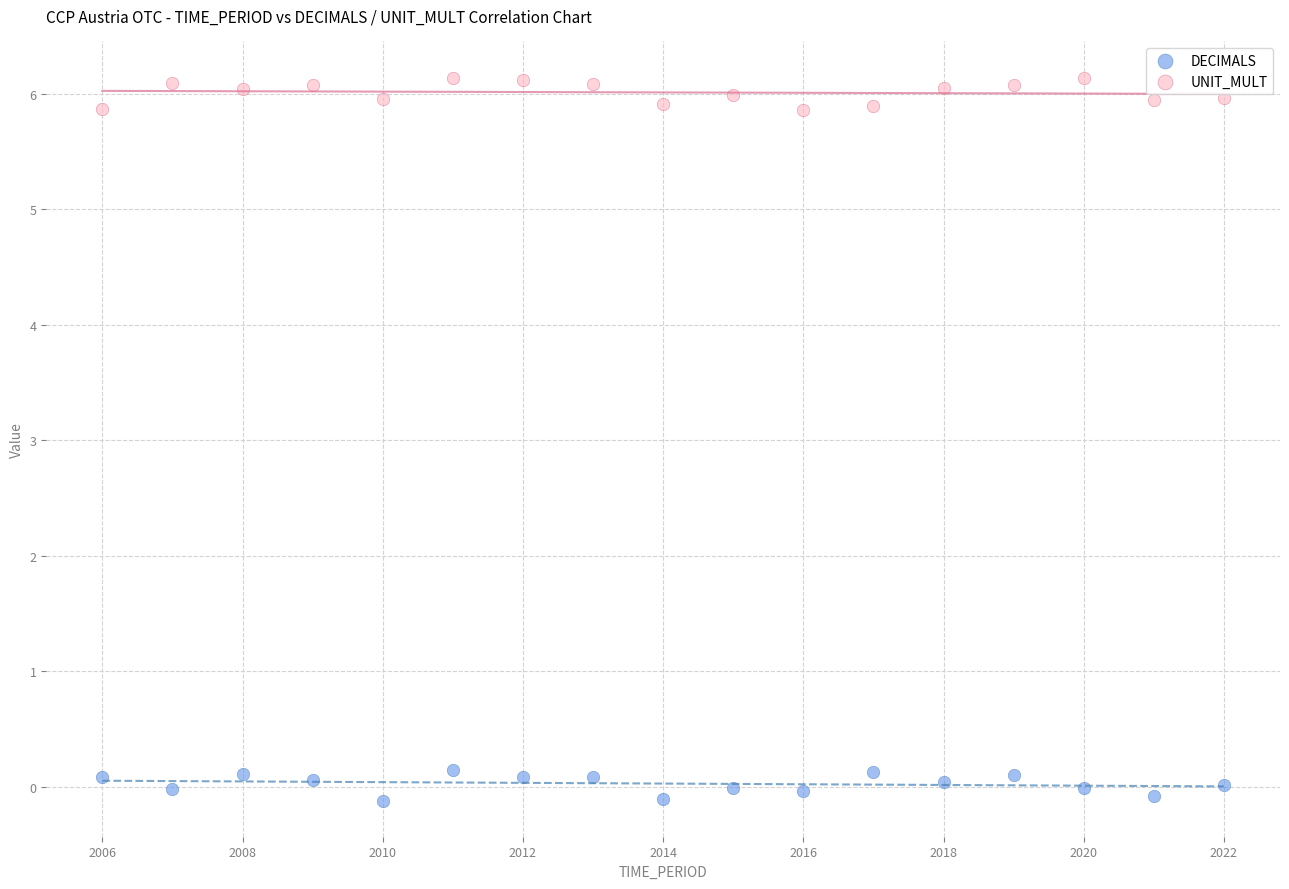

Which series reaches the maximum Y coordinate?

UNIT_MULT